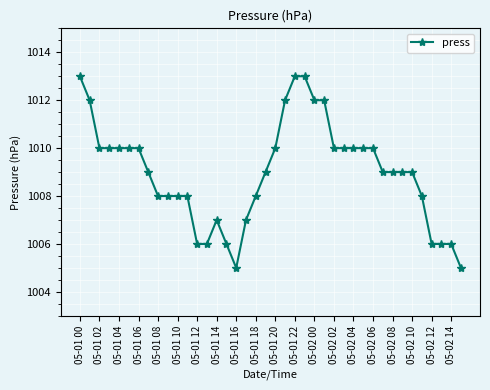

What is the difference between the second highest and minimum values?

8